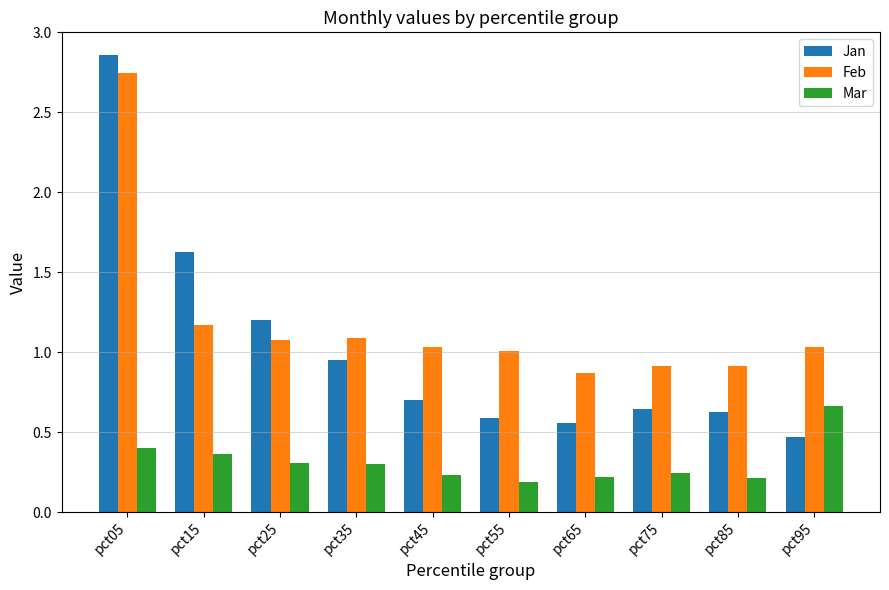

What is the difference between the maximum and minimum values in the Jan series?

2.4